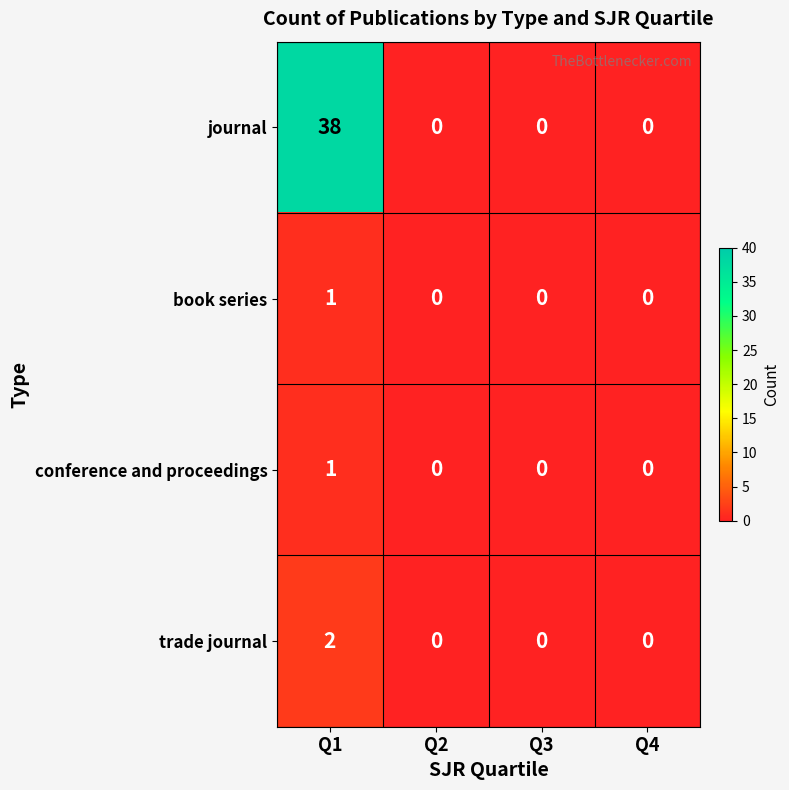

How many trade journal values are between 0 and 2?

4